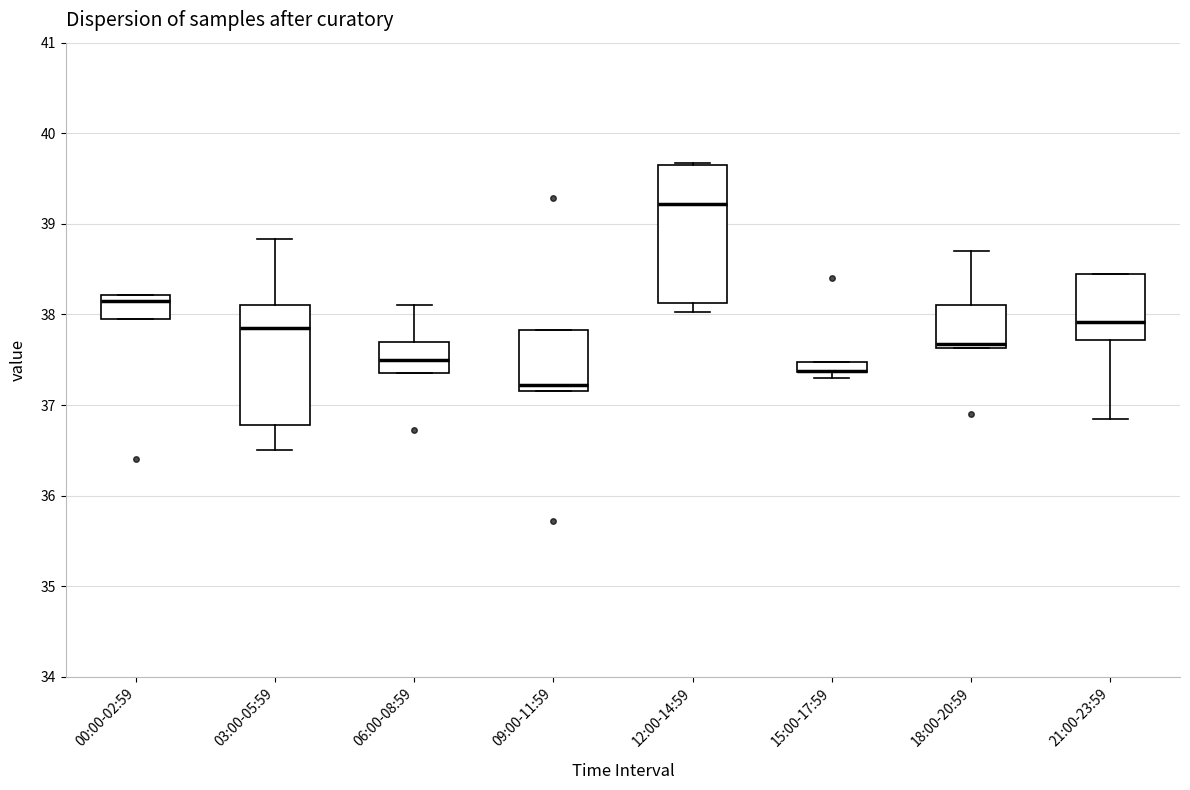

Where is the upper edge of the box for 12:00-14:59 on the y-axis? The values are not printed on the chart, so give them approximately, as read against the axis.

39.7